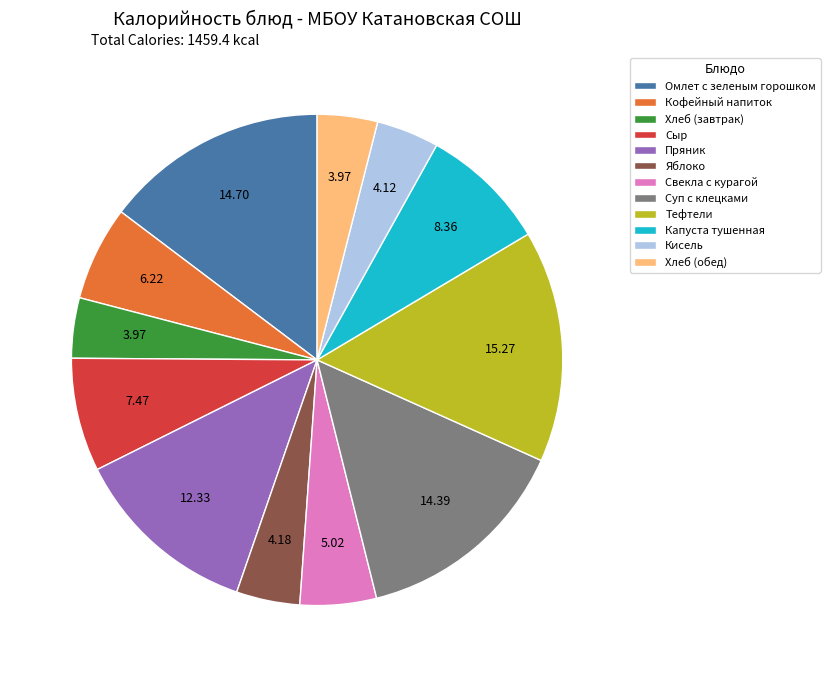

Does any single category account for the majority?

No